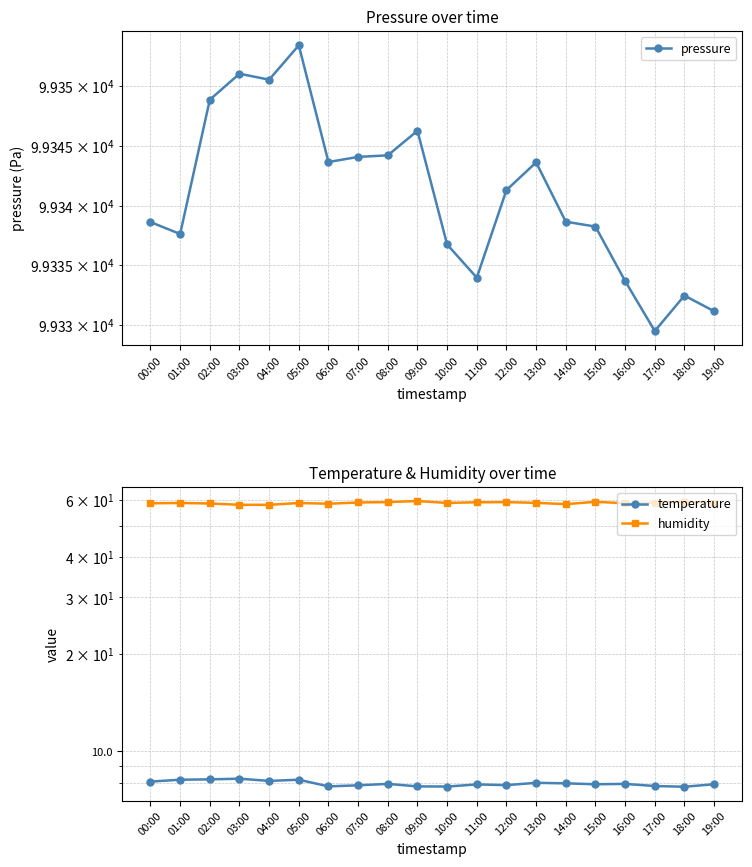

Rank the categories by humidity value from lowest to highest.

04:00, 03:00, 14:00, 06:00, 02:00, 00:00, 16:00, 05:00, 01:00, 10:00, 13:00, 17:00, 19:00, 07:00, 11:00, 12:00, 08:00, 15:00, 18:00, 09:00